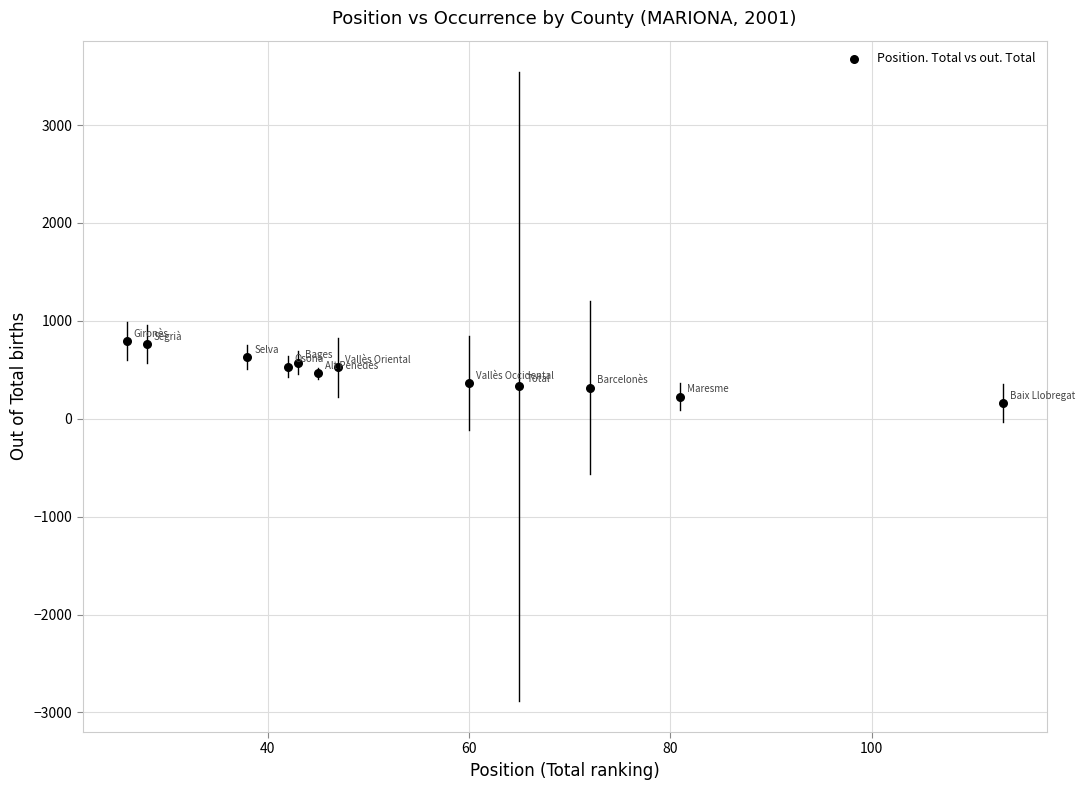

What is the average Y value?

474